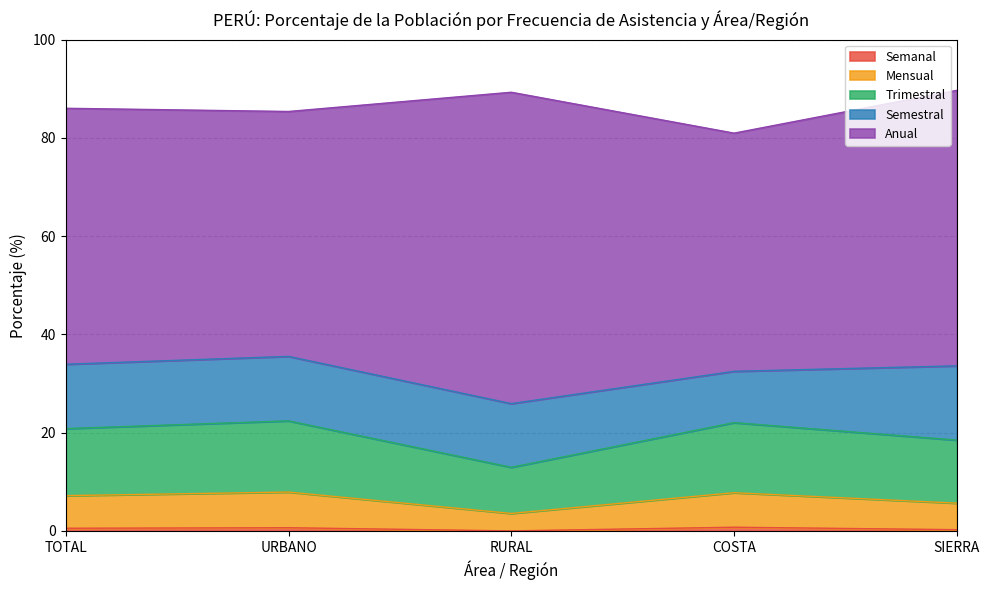

How many lines are shown in the chart?

5